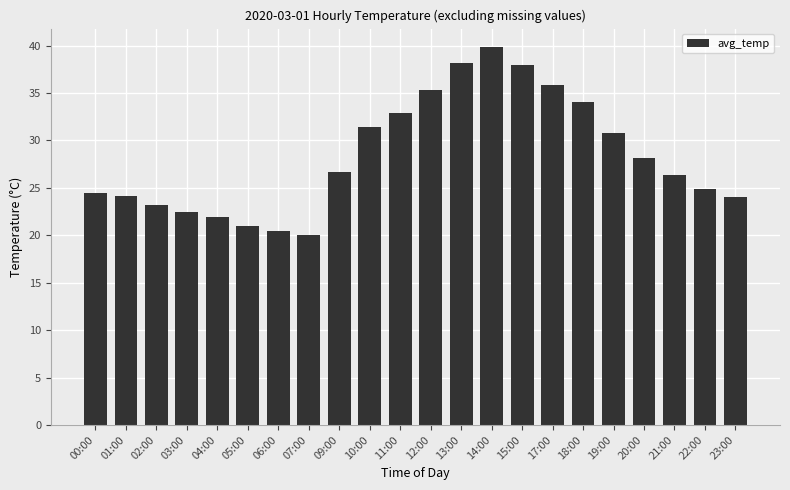

The value at 18:00 is 58.1. True or false?

False